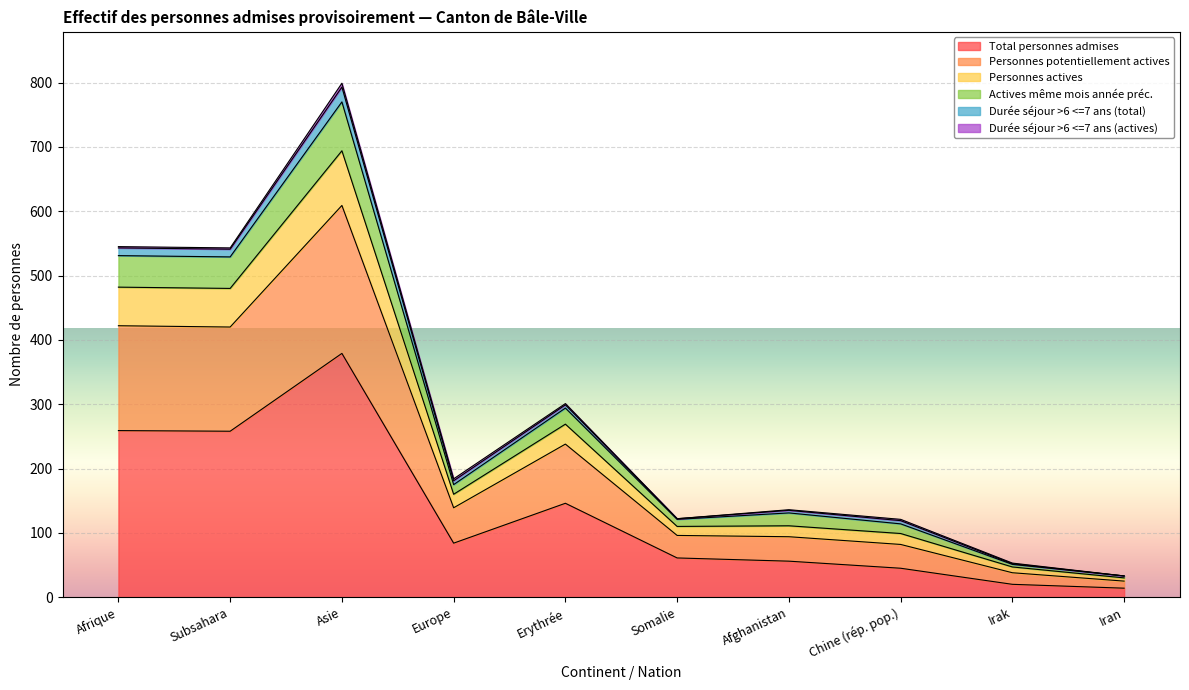

True or false: Total personnes admises has a value of 224 at Erythrée.

False